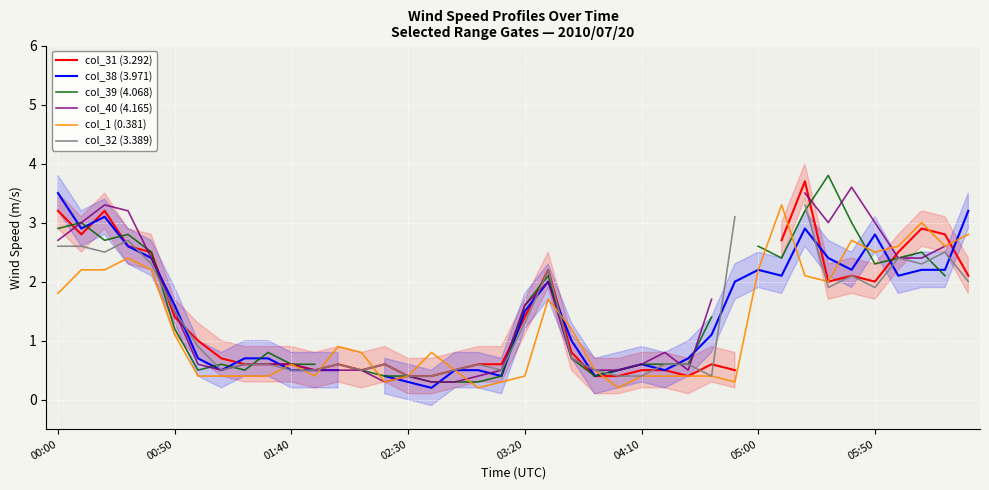

True or false: col_40 (4.165) and col_39 (4.068) intersect in this chart.

True